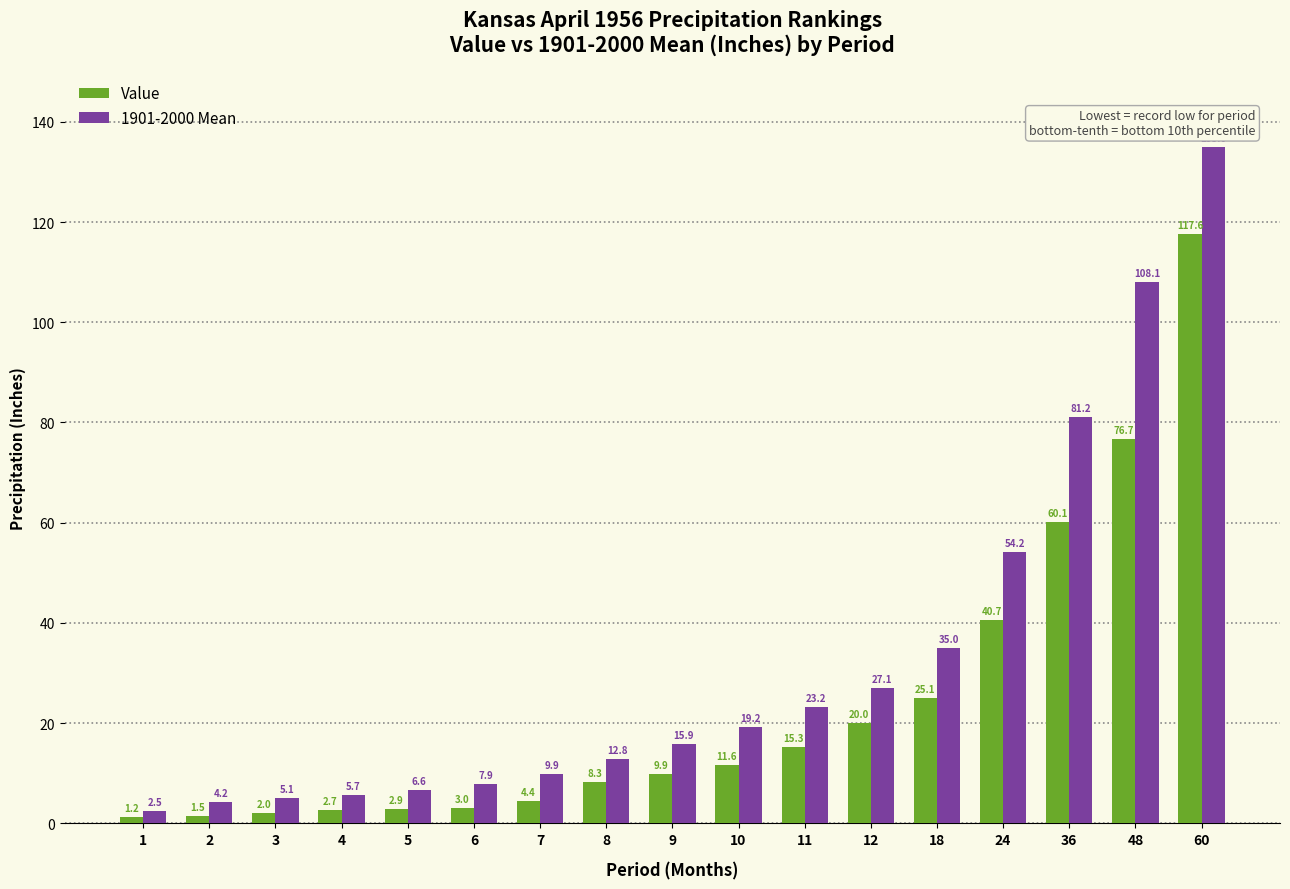

The value of 1901-2000 Mean at 8 is 12.8. True or false?

True